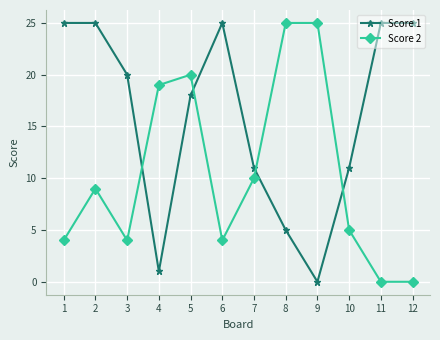

Read the Score 2 value at 8, to the nearest 5.

25